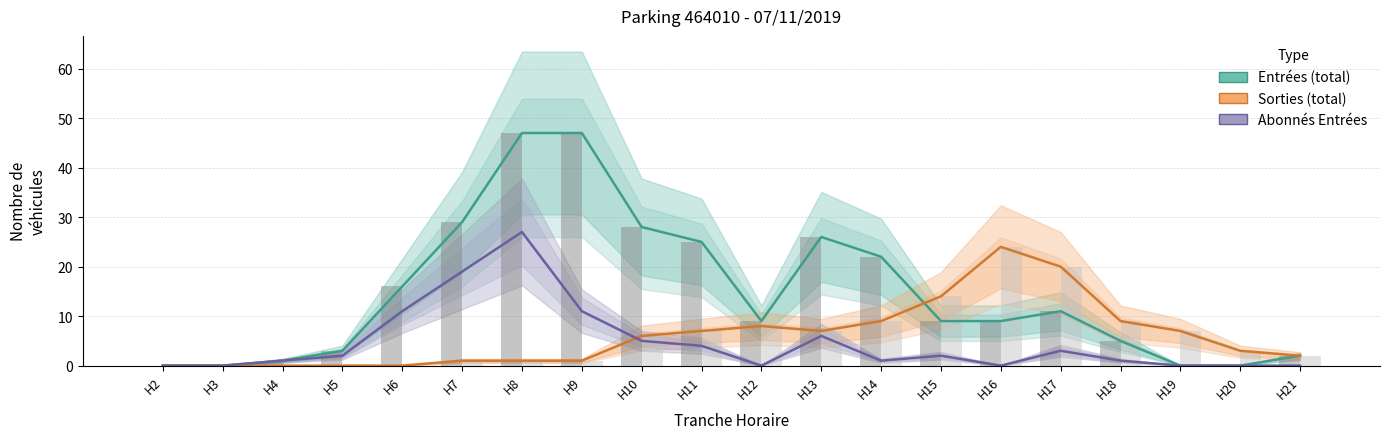

What is the difference between the second highest and minimum values in the Abonnés Entrées series?

19